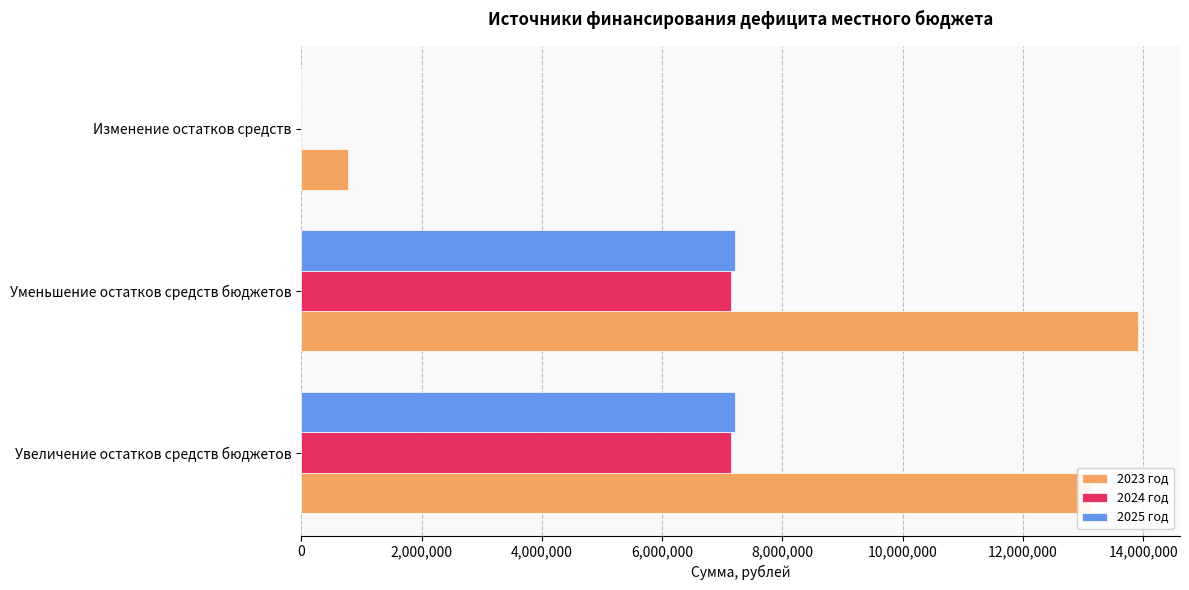

Which series has the largest total across all categories?

2023 год